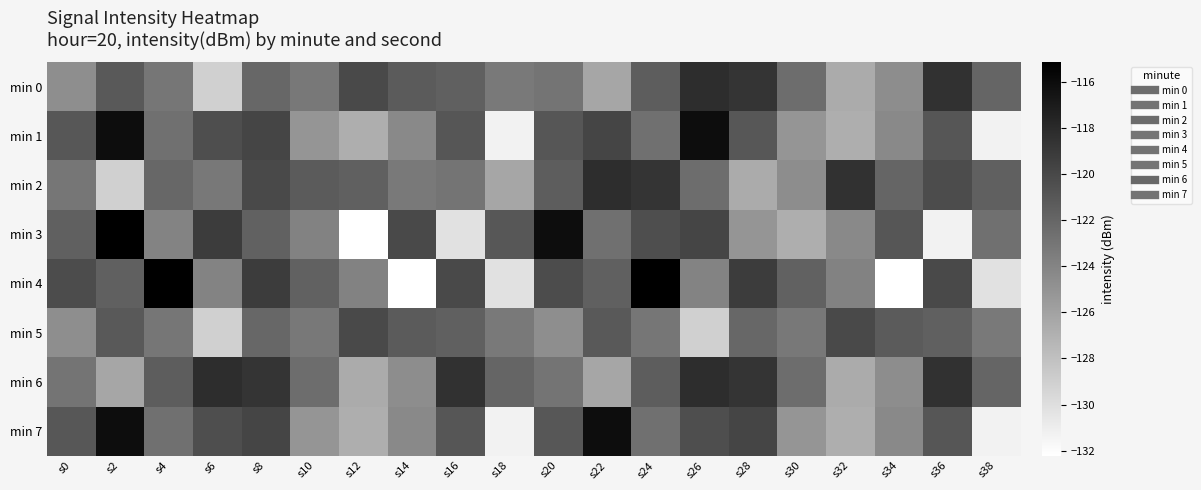

Which has a higher value, s20 or s8?

s8